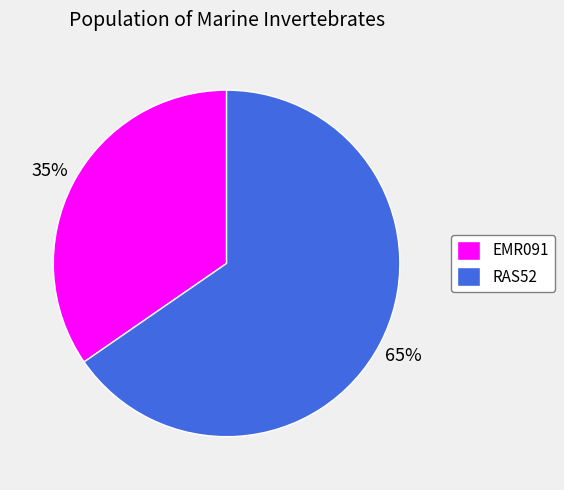

To the nearest percent, what is the average slice percentage?

50%